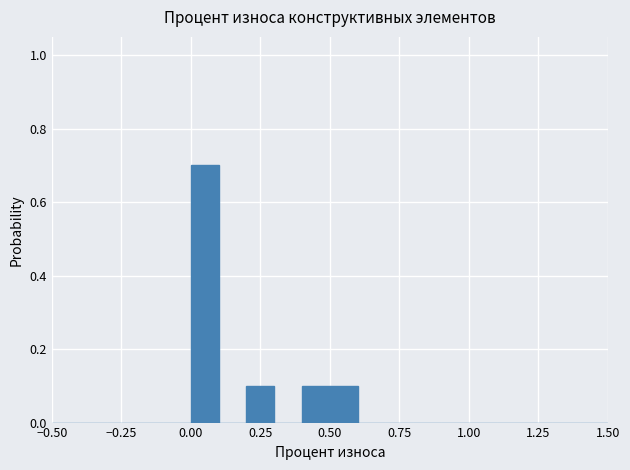

Around what value on the x-axis is the tallest bar? Give the approximate position of its centre, as read against the axis.

0.05